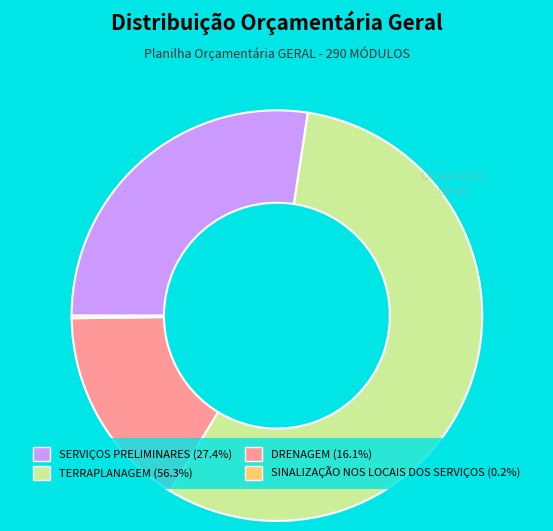

What is the majority slice?

TERRAPLANAGEM